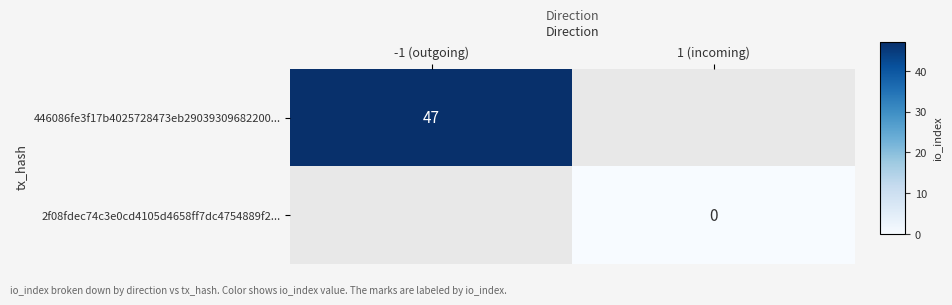

True or false: 446086fe3f17b4025728473eb29039309682200... has a value of 47 at -1 (outgoing).

True